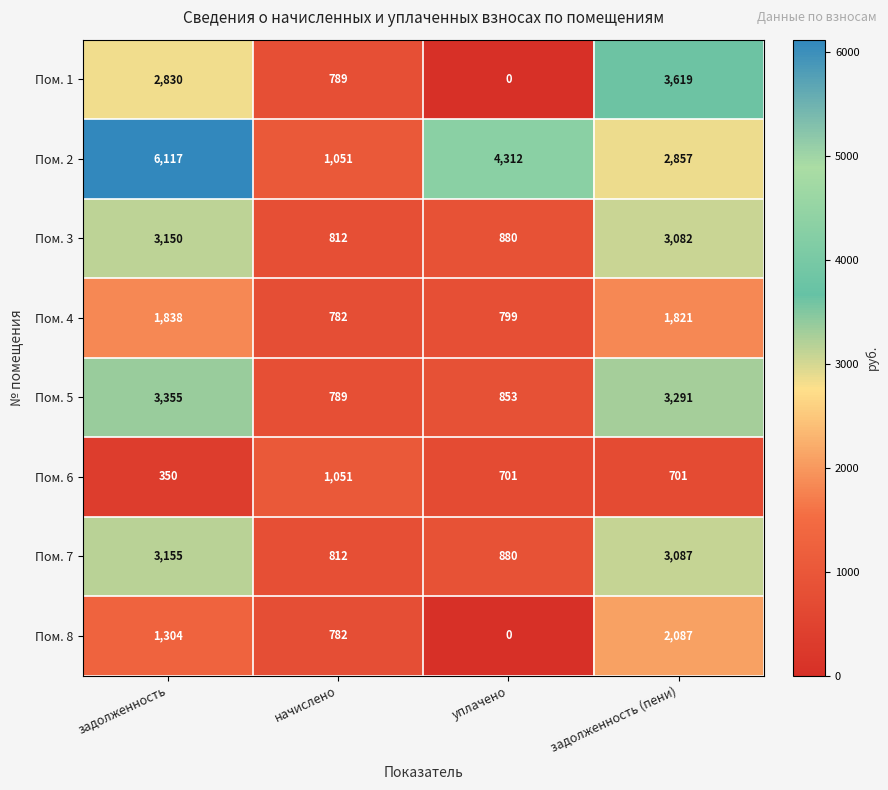

How many series are shown in this chart?

8